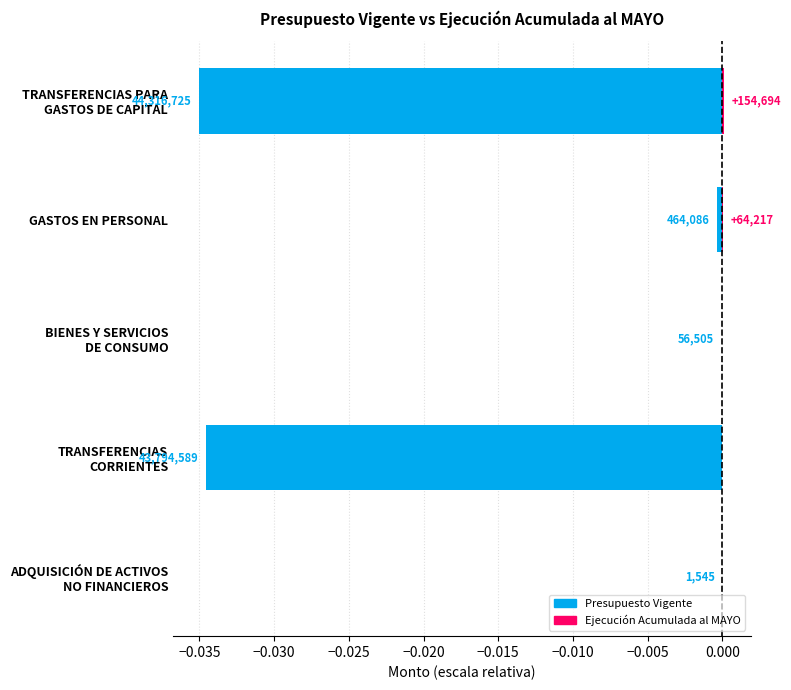

List the series in order of their overall mean, highest first.

Ejecución Acumulada al MAYO, Presupuesto Vigente